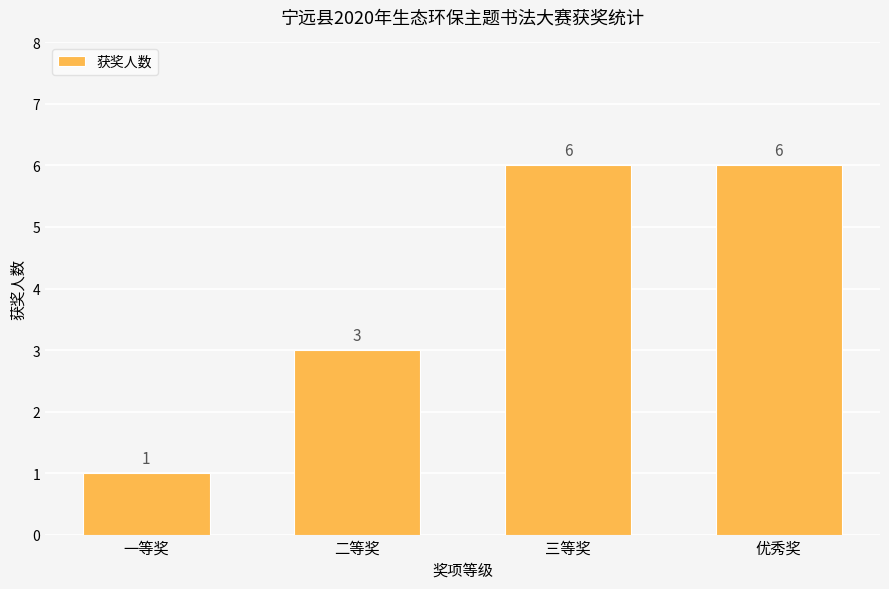

True or false: the data shows 8 at 三等奖.

False